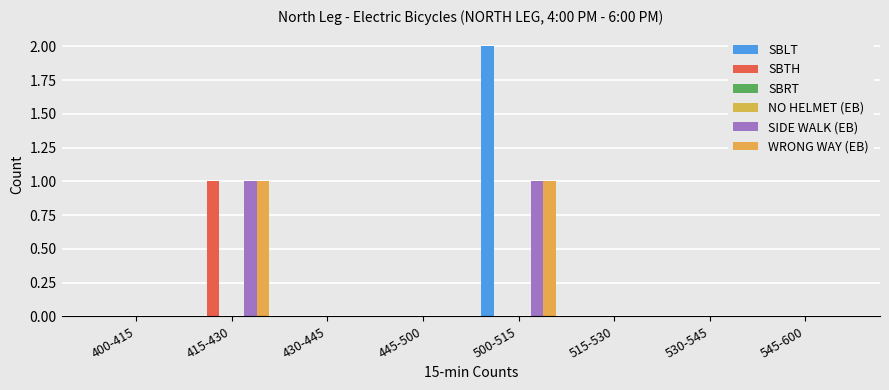

Which series has the largest total across all categories?

SBLT